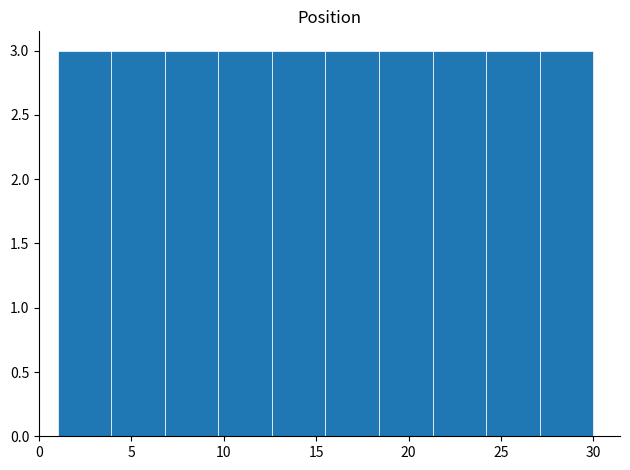

How tall is the bar that spans 9.7 to 12.6 on the x-axis? Neither the bar edges nor the heights are printed on the chart, so give them approximately, as read against the axes.

3